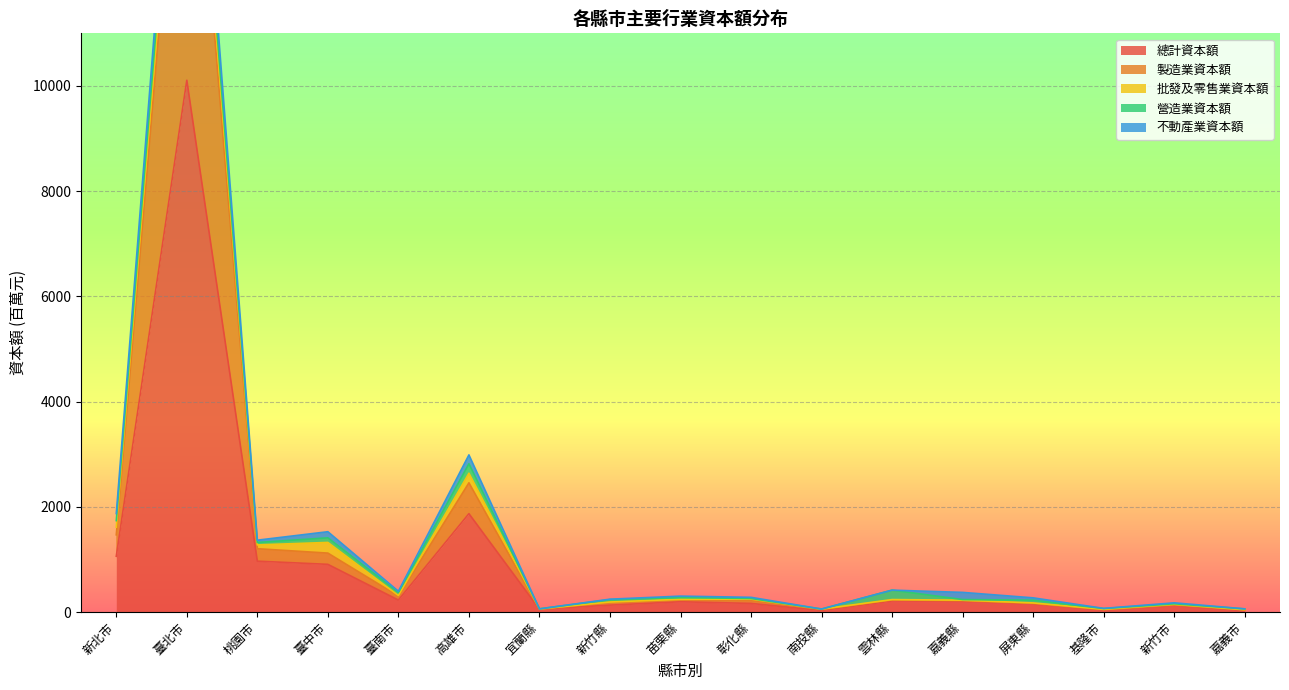

At which category does the chart reach its minimum across all series?

南投縣